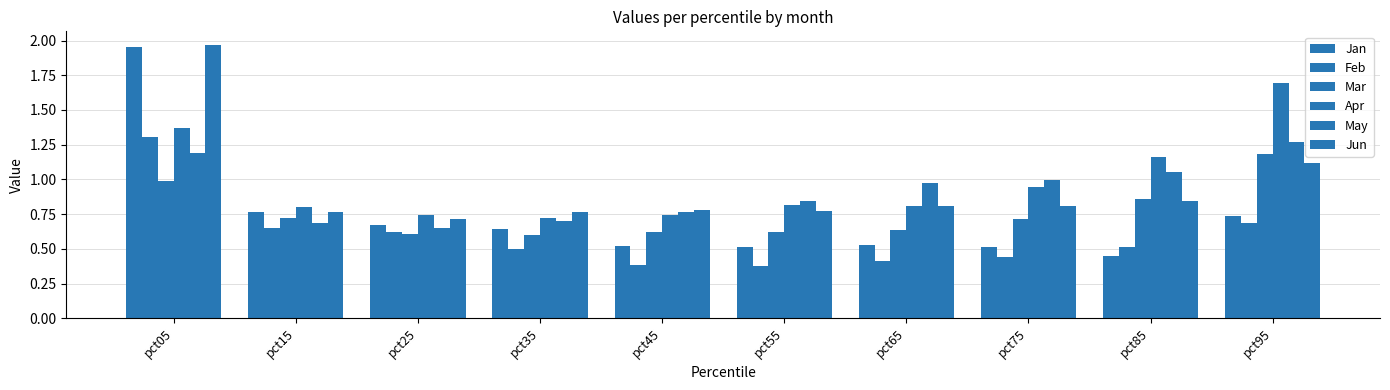

Which category has the lowest value in the Apr series?

pct35